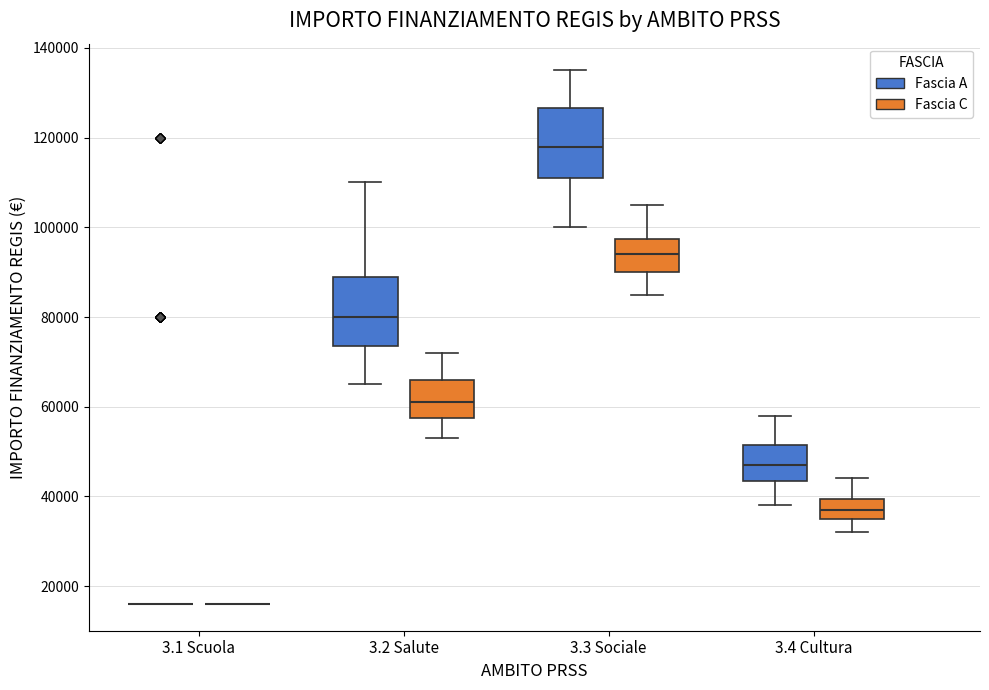

Reading left to right, transcribe this box plot: for each box, give where its median line is, the range the box spans, and where its two whiskers end, as read against the y-axis. The values are not printed on the chart, so give them approximately, as read against the axis.

3.1 Scuola (Fascia A): box collapsed to a line at 16000, whiskers 16000 to 16000
3.1 Scuola (Fascia C): box collapsed to a line at 16000, whiskers 16000 to 16000
3.2 Salute (Fascia A): median 80000, box 74000 to 90000, whiskers 66000 to 110000
3.2 Salute (Fascia C): median 62000, box 58000 to 66000, whiskers 54000 to 72000
3.3 Sociale (Fascia A): median 118000, box 112000 to 126000, whiskers 100000 to 136000
3.3 Sociale (Fascia C): median 94000, box 90000 to 98000, whiskers 86000 to 106000
3.4 Cultura (Fascia A): median 48000, box 44000 to 52000, whiskers 38000 to 58000
3.4 Cultura (Fascia C): median 38000, box 36000 to 40000, whiskers 32000 to 44000